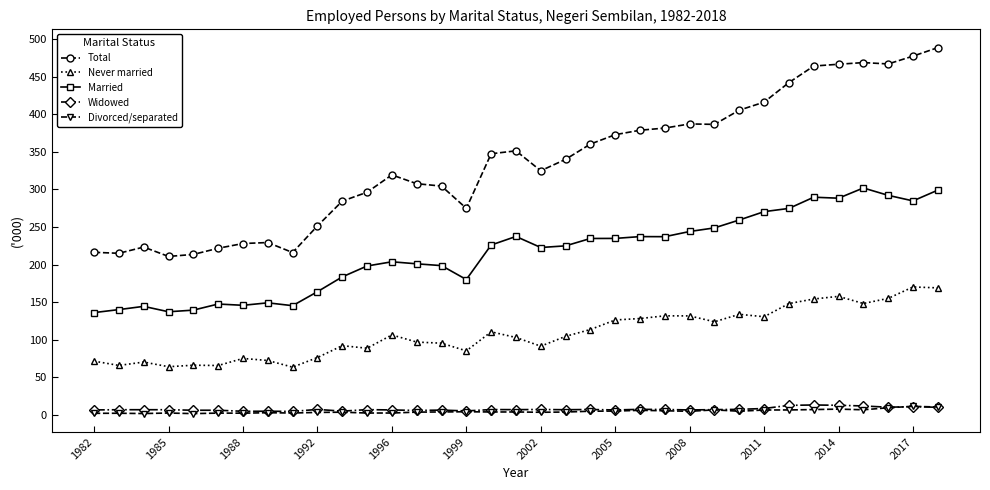

True or false: Married and Total intersect in this chart.

False